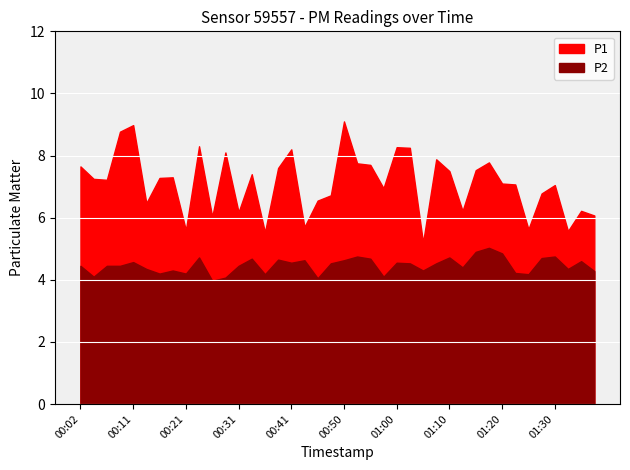

Reading right to left, extract all data points from this chart.

P1: 6.1	6.2	5.6	7.0	6.8	5.6	7.1	7.1	7.8	7.5	6.2	7.5	7.9	5.2	8.2	8.3	7.0	7.7	7.8	9.1	6.7	6.5	5.7	8.2	7.6	5.5	7.4	6.2	8.1	6.0	8.3	5.6	7.3	7.3	6.5	9.0	8.8	7.2	7.2	7.7
P2: 4.3	4.6	4.3	4.8	4.7	4.2	4.2	4.8	5.0	4.9	4.4	4.7	4.5	4.3	4.5	4.5	4.1	4.7	4.8	4.6	4.5	4.0	4.6	4.5	4.7	4.2	4.7	4.5	4.1	4.0	4.7	4.2	4.3	4.2	4.3	4.6	4.5	4.5	4.1	4.5